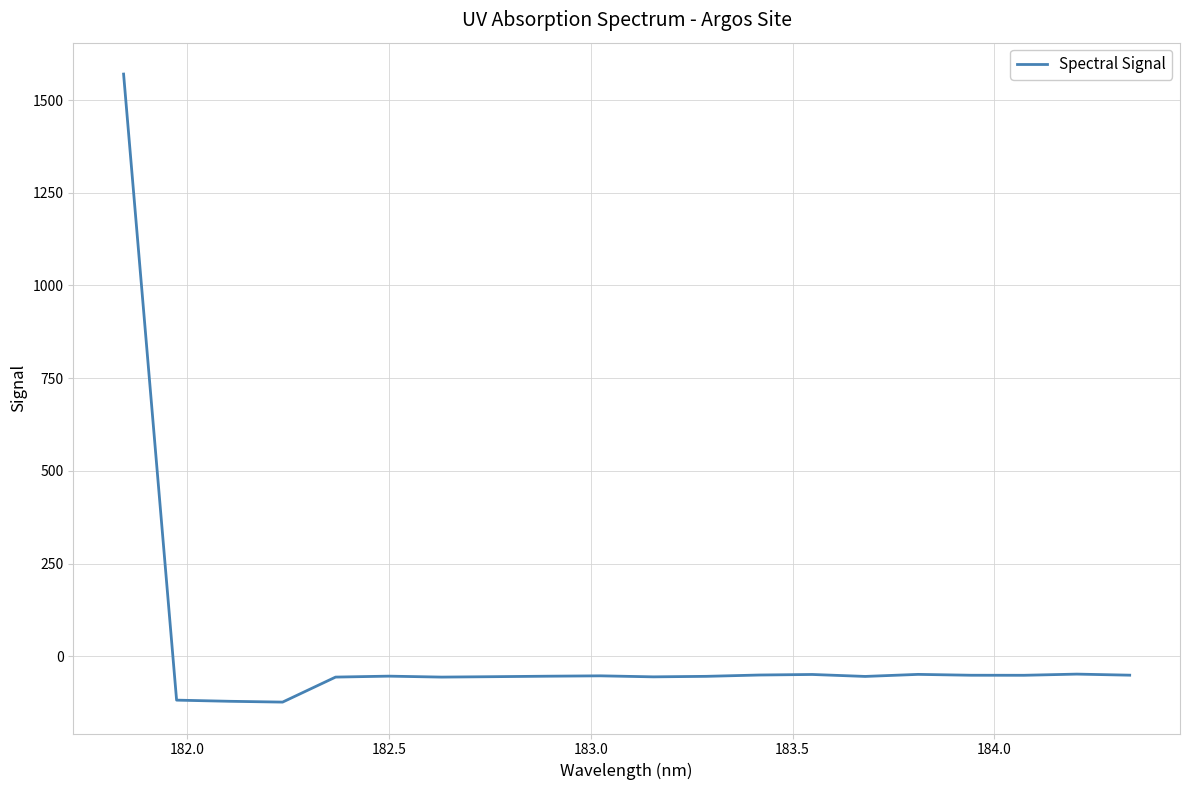

What is the smallest value displayed?

-123.5